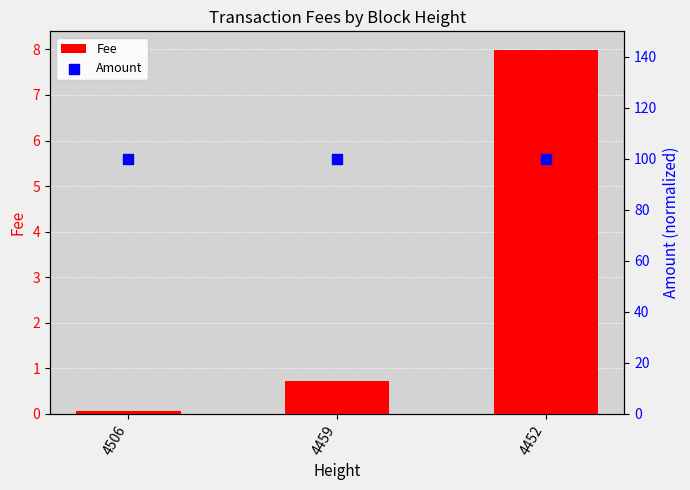

What is the total value across all series at 4506?

100.1